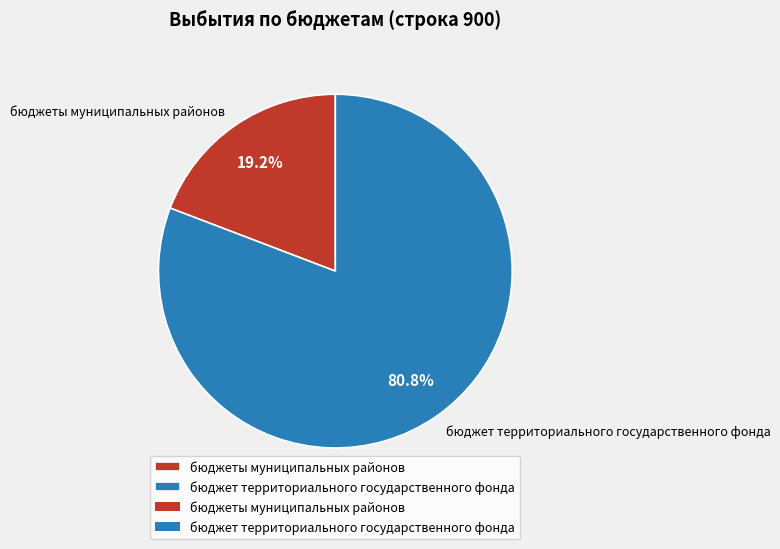

To the nearest percent, what is the average slice percentage?

50%